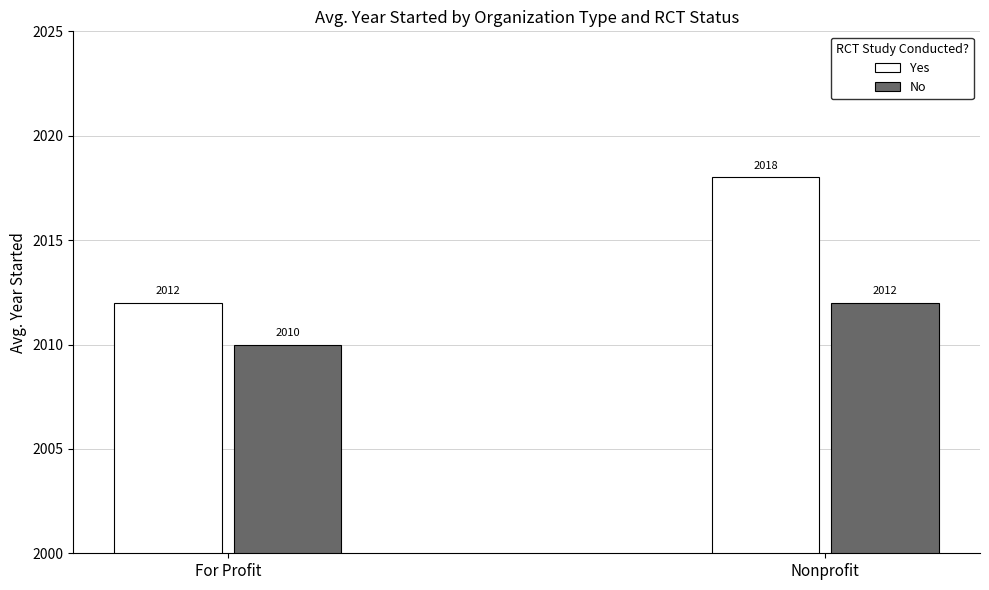

Reading left to right, transcribe all the data shown in this chart.

Yes: 2012	2018
No: 2010	2012